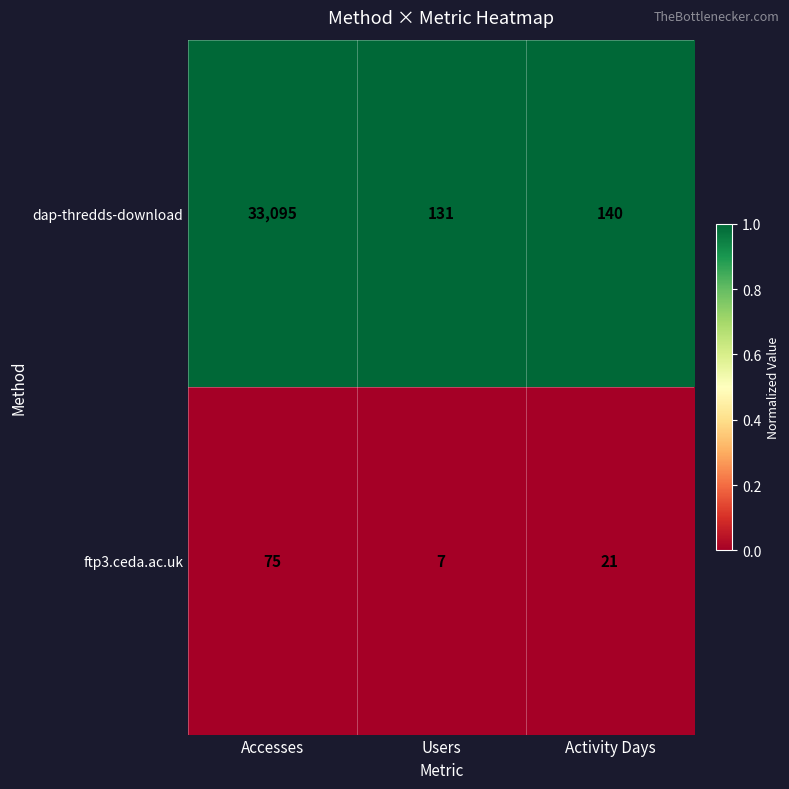

Which label corresponds to the smallest value in the chart?

Users